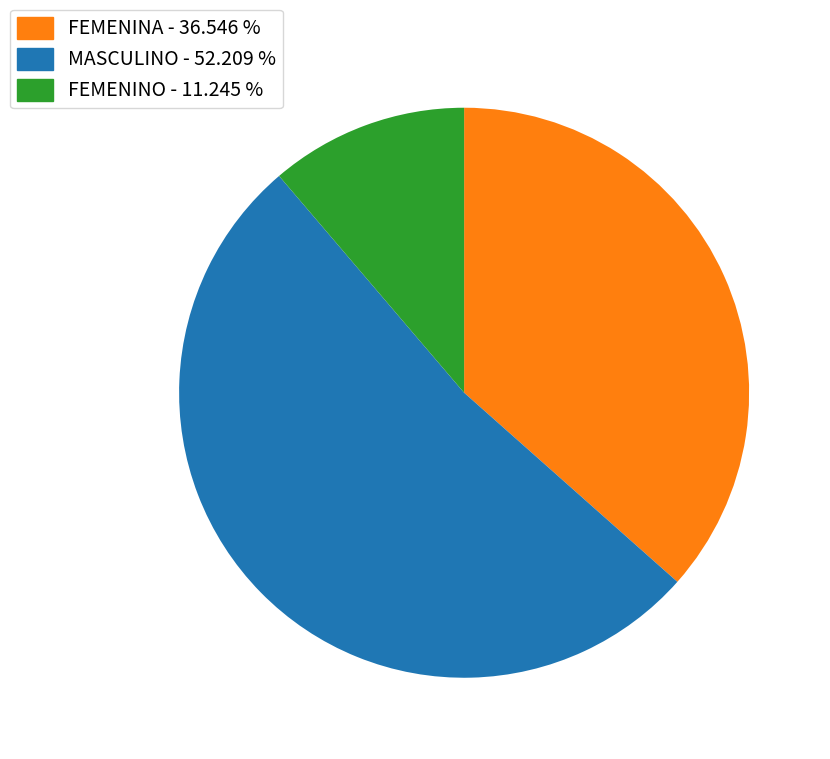

Is the sum of MASCULINO and FEMENINO greater than half?

Yes